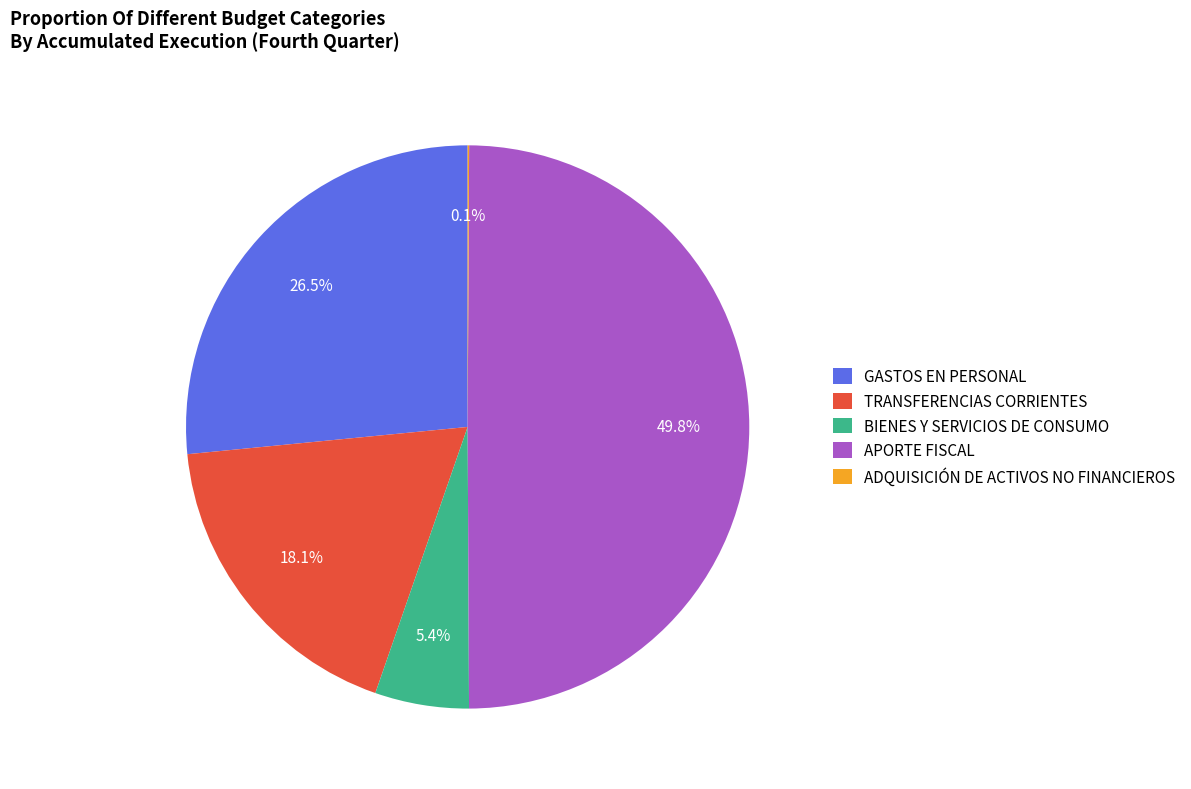

Which has a higher value, TRANSFERENCIAS CORRIENTES or APORTE FISCAL?

APORTE FISCAL